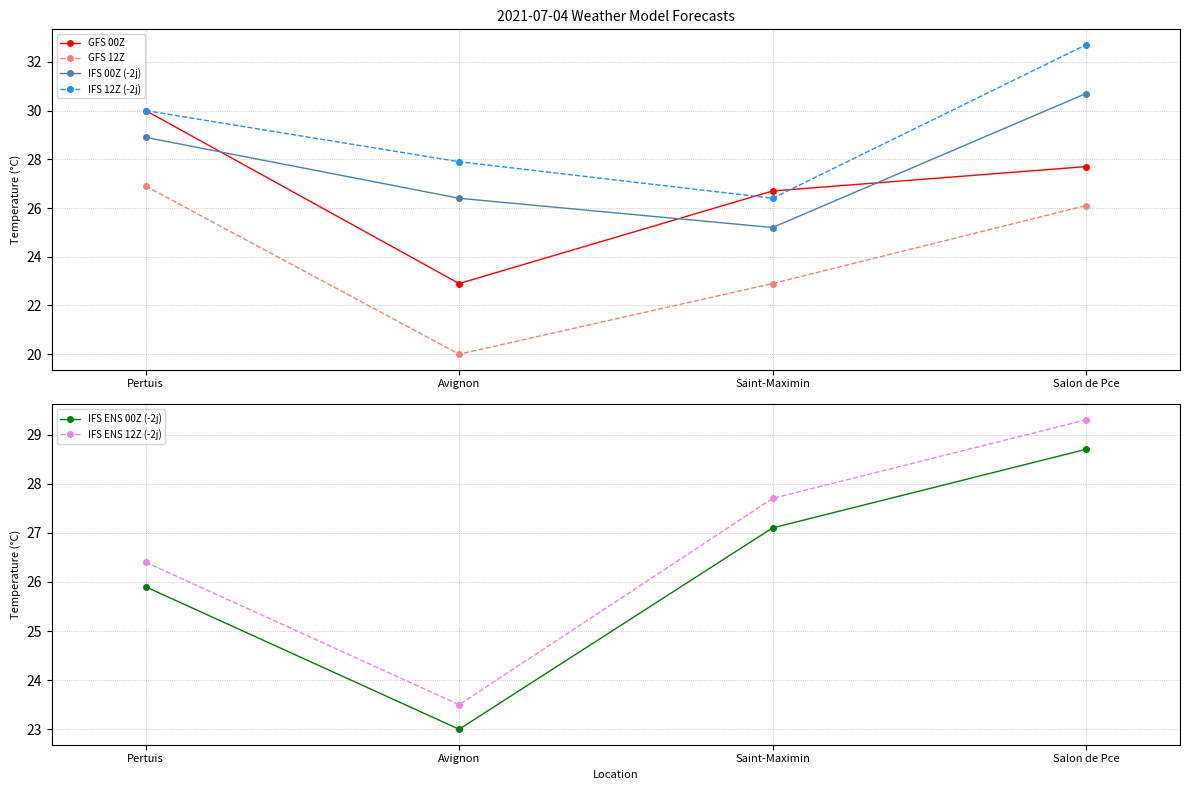

In GFS 12Z, how many points are lower than both neighbors (excluding endpoints)?

1